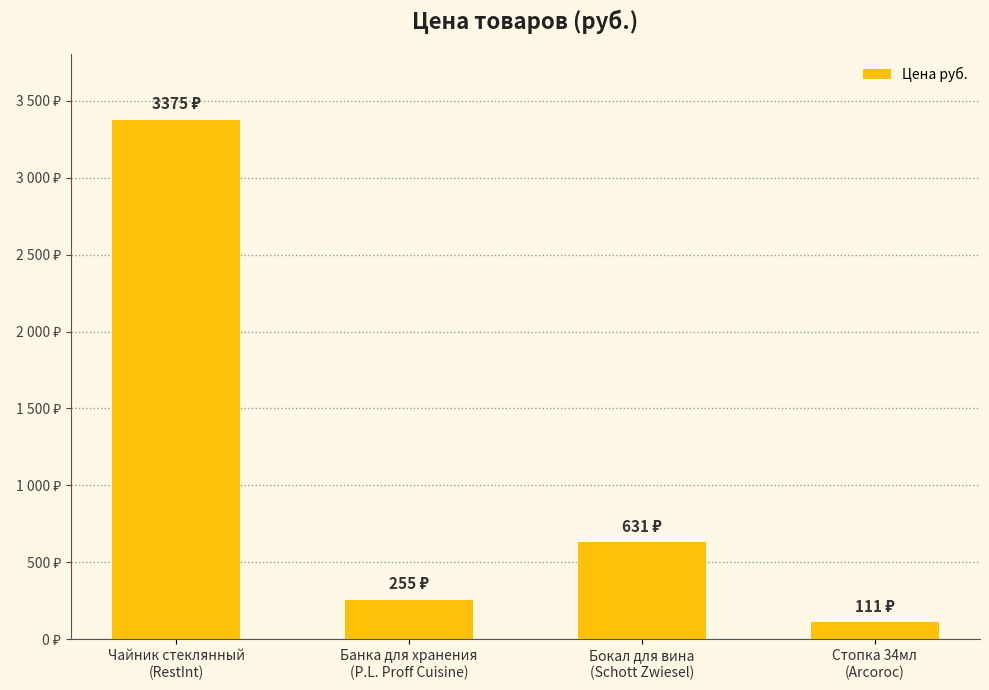

Which has a higher value, Чайник стеклянный
(RestInt) or Стопка 34мл
(Arcoroc)?

Чайник стеклянный
(RestInt)